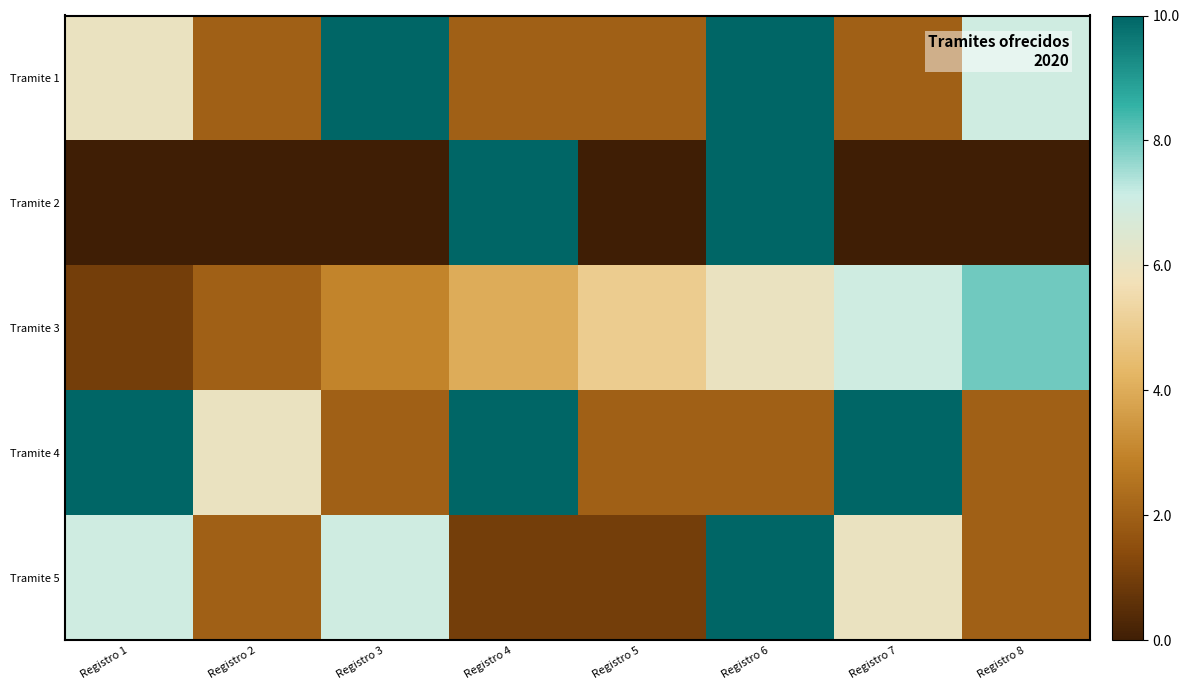

What is the spread (max minus min) of values at Registro 8?

8